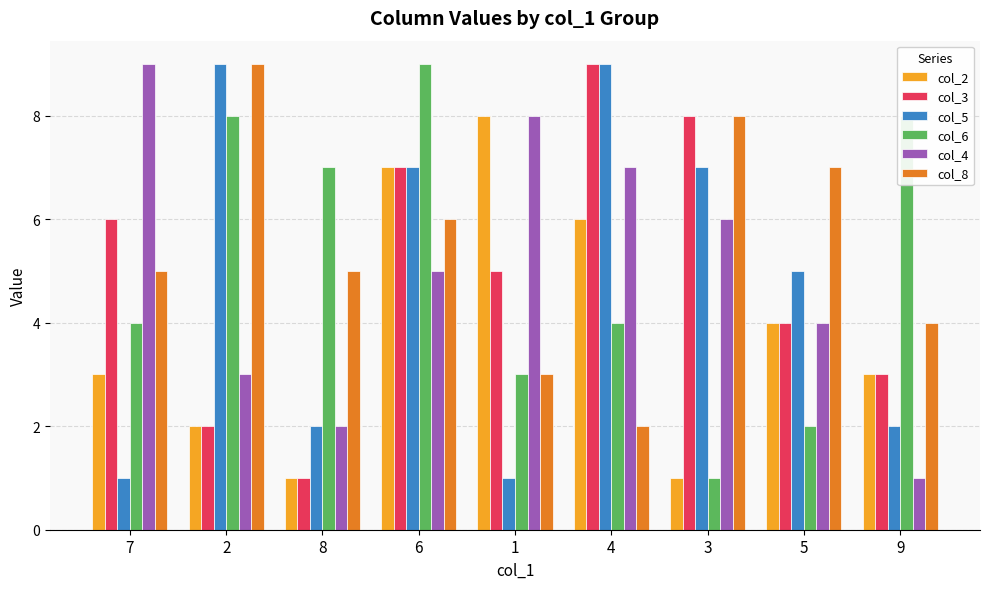

Is it true that col_4 equals 3 at 8?

False